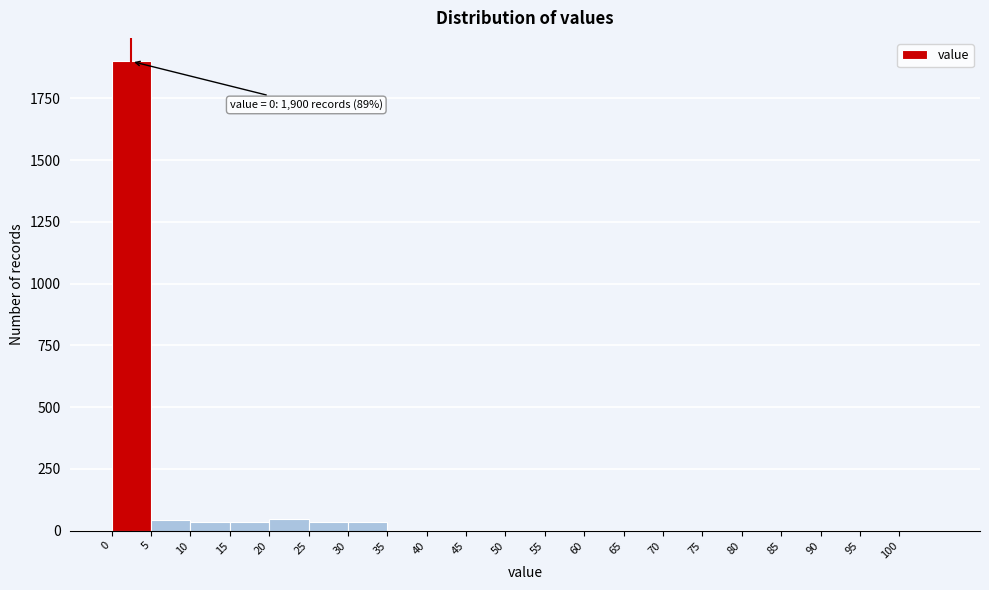

Which range on the x-axis has the tallest bar?

0 to 5